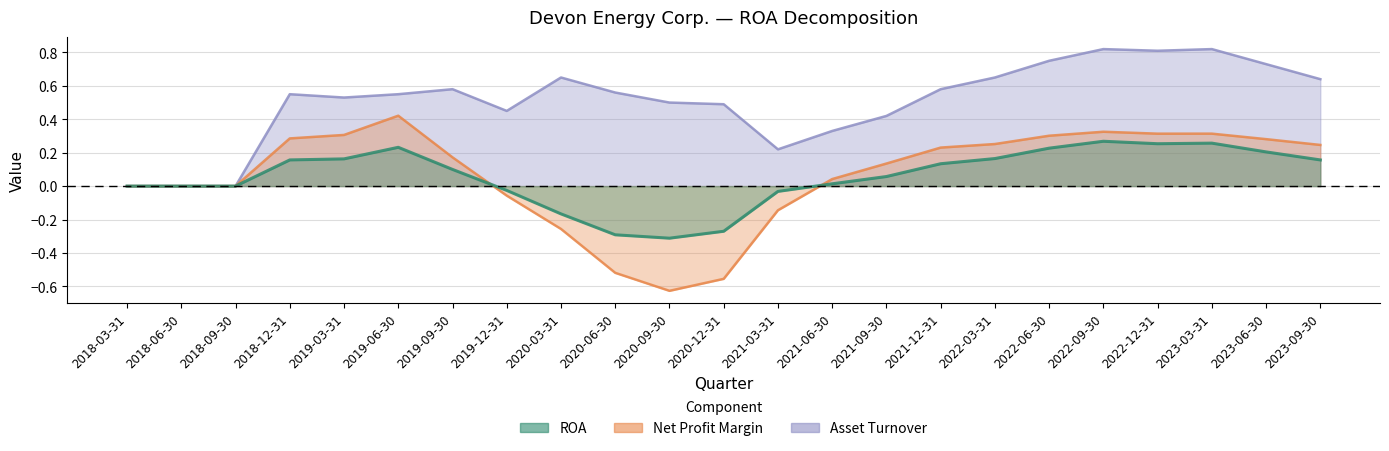

What is the label of the 4th point from the left?

2018-12-31